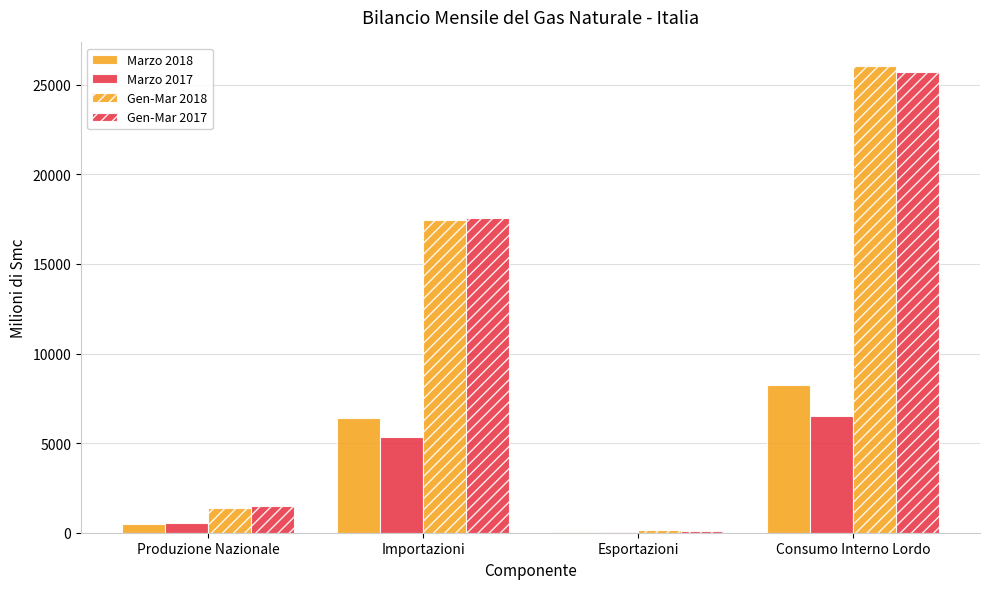

Reading left to right, extract all data points from this chart.

Marzo 2018: Produzione Nazionale=469.5	Importazioni=6398.7	Esportazioni=52.8	Consumo Interno Lordo=8253.6
Marzo 2017: Produzione Nazionale=520.7	Importazioni=5364.4	Esportazioni=16.1	Consumo Interno Lordo=6491.3
Gen-Mar 2018: Produzione Nazionale=1379.5	Importazioni=17465.0	Esportazioni=124.1	Consumo Interno Lordo=26055.6
Gen-Mar 2017: Produzione Nazionale=1506.0	Importazioni=17565.9	Esportazioni=84.6	Consumo Interno Lordo=25708.1